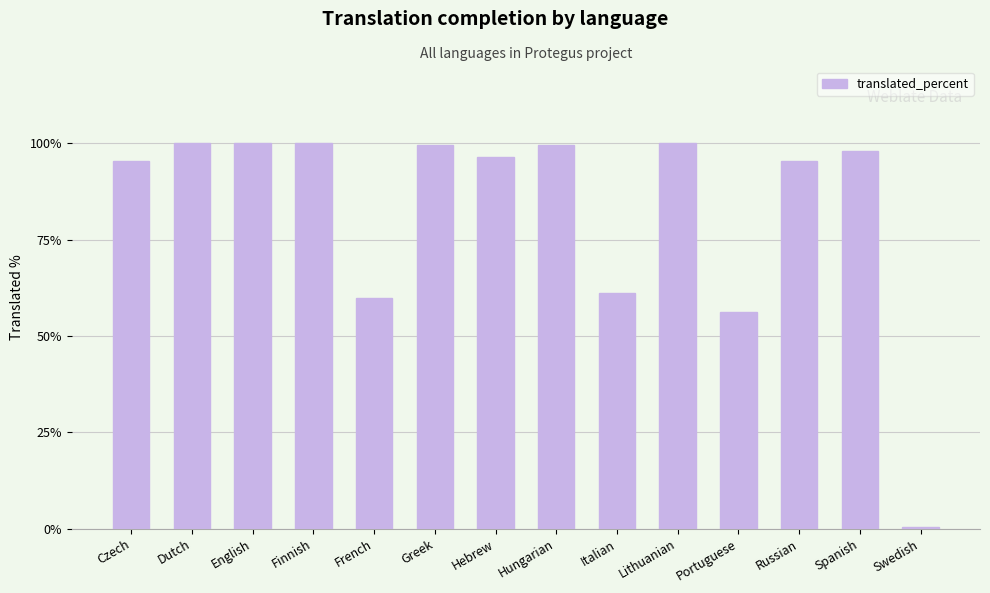

Reading left to right, list all the values displayed in this chart.

Czech=95.4	Dutch=100.0	English=100.0	Finnish=100.0	French=59.8	Greek=99.5	Hebrew=96.4	Hungarian=99.5	Italian=61.3	Lithuanian=100.0	Portuguese=56.2	Russian=95.4	Spanish=97.9	Swedish=0.5